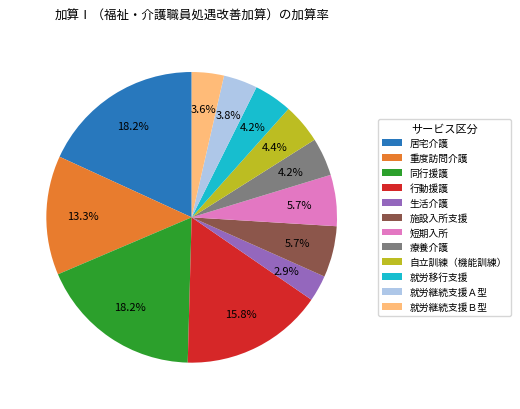

Is the sum of 療養介護 and 就労継続支援Ａ型 greater than half?

No